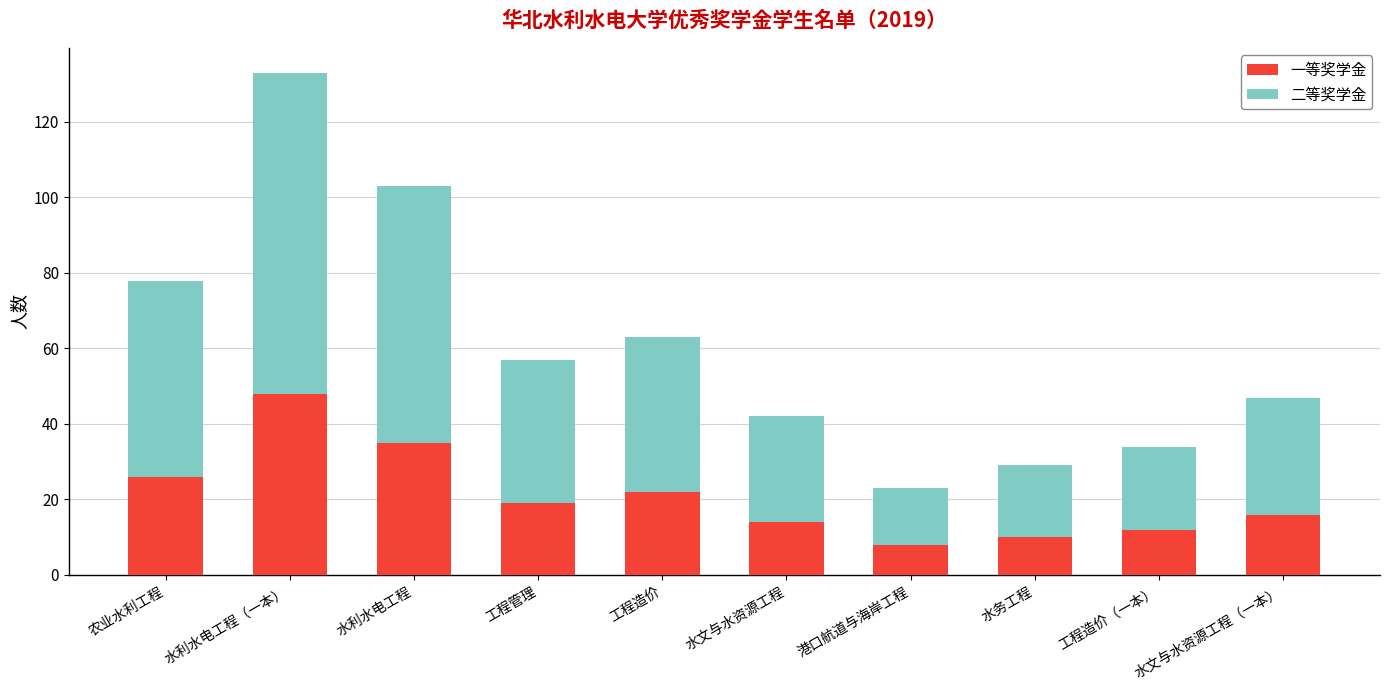

At which category is the sum across all series the highest?

水利水电工程（一本）